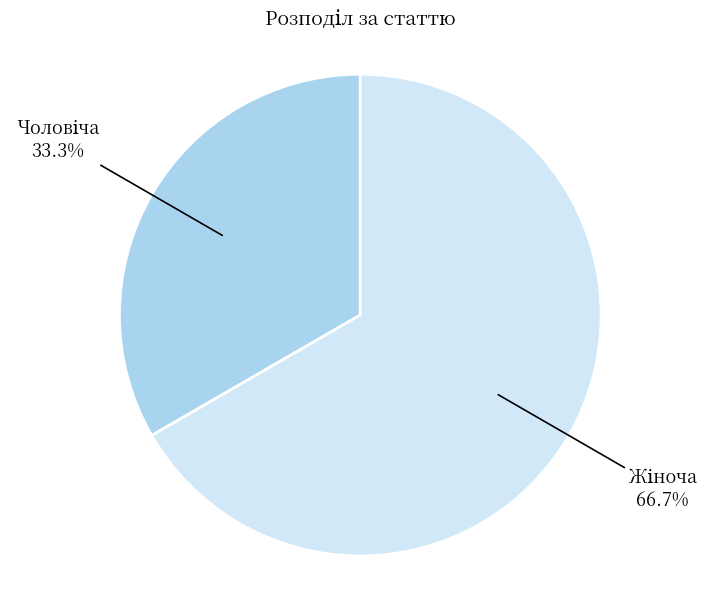

Is there any slice that represents more than half of the pie?

Yes